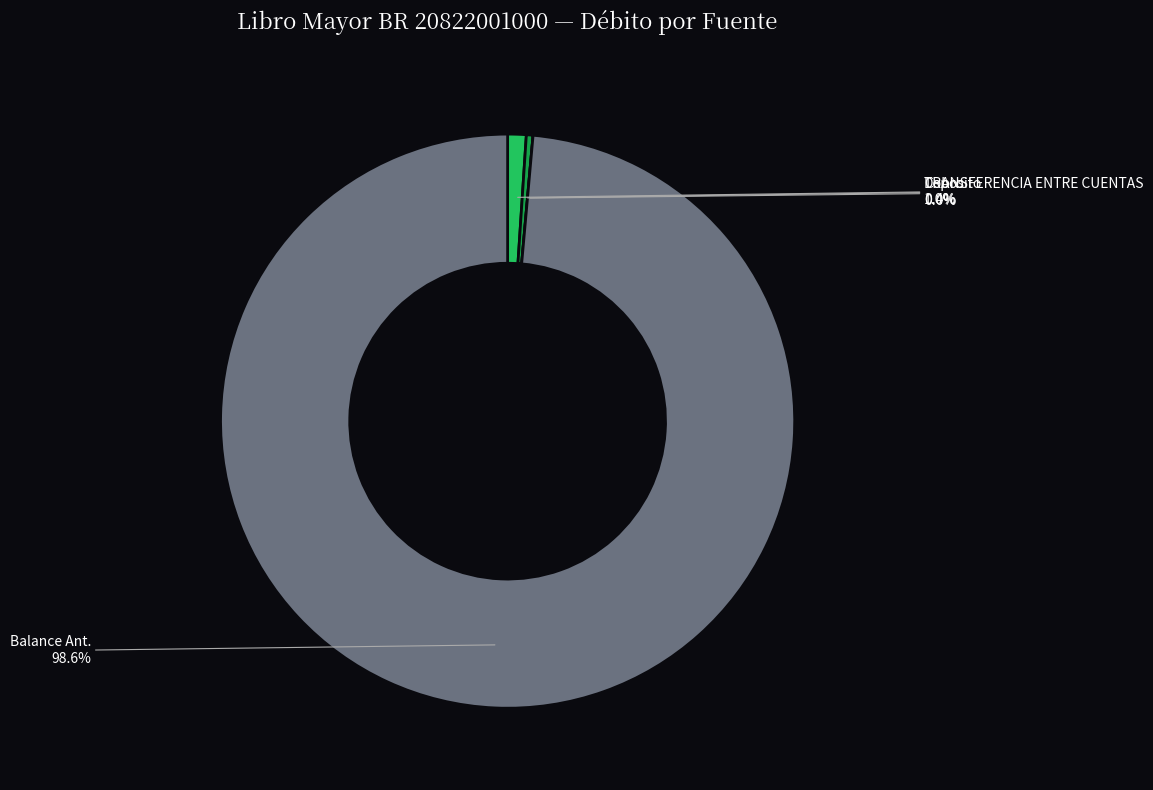

How many segments does this pie chart have?

4